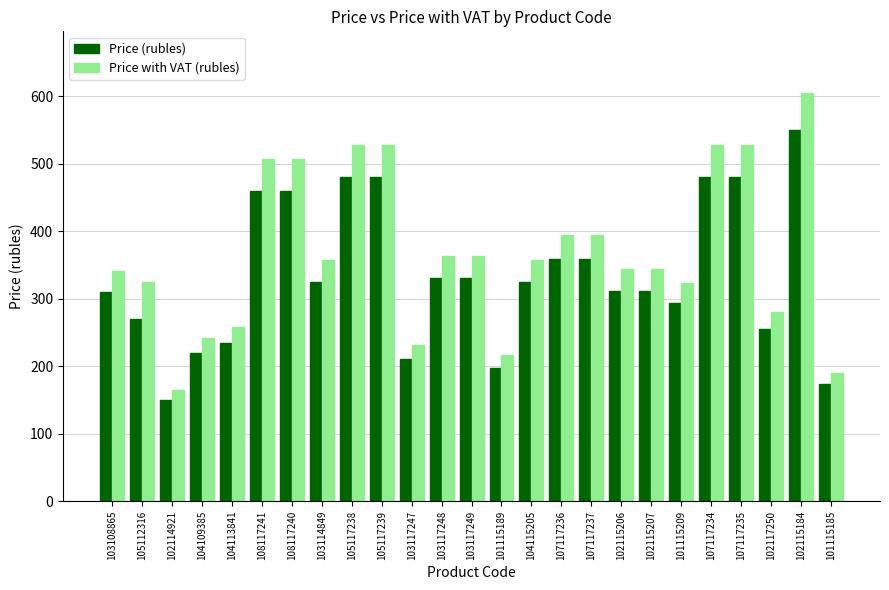

What is the difference between the Price (rubles) values at 101115185 and 107117235?

307.0